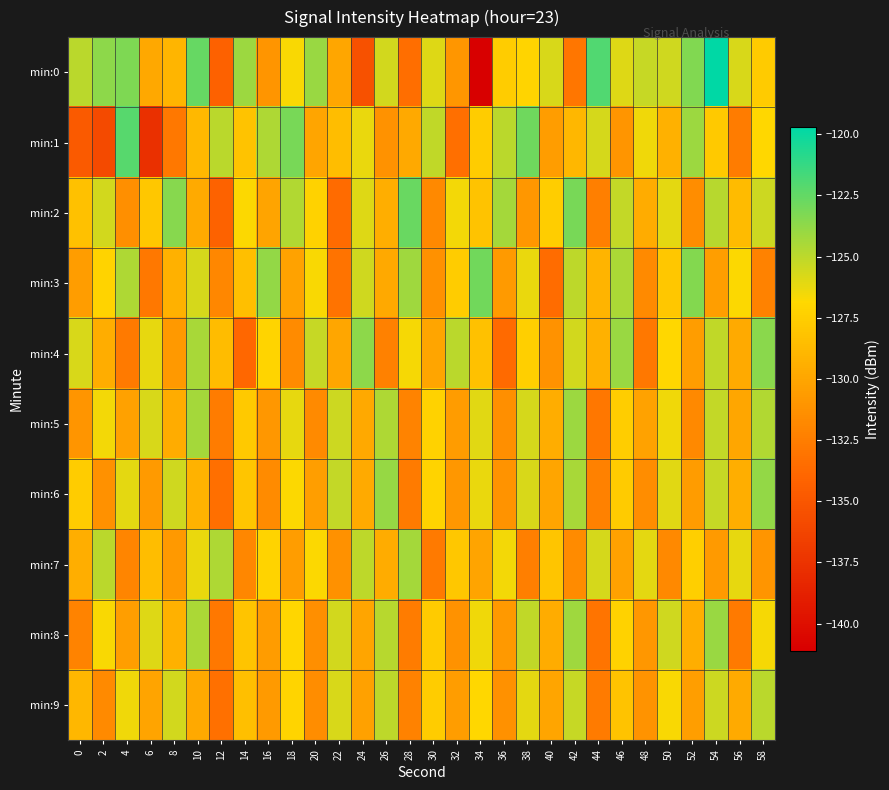

Rank the series by their maximum value, from lowest to highest.

min:9, min:7, min:5, min:8, min:6, min:4, min:3, min:2, min:1, min:0